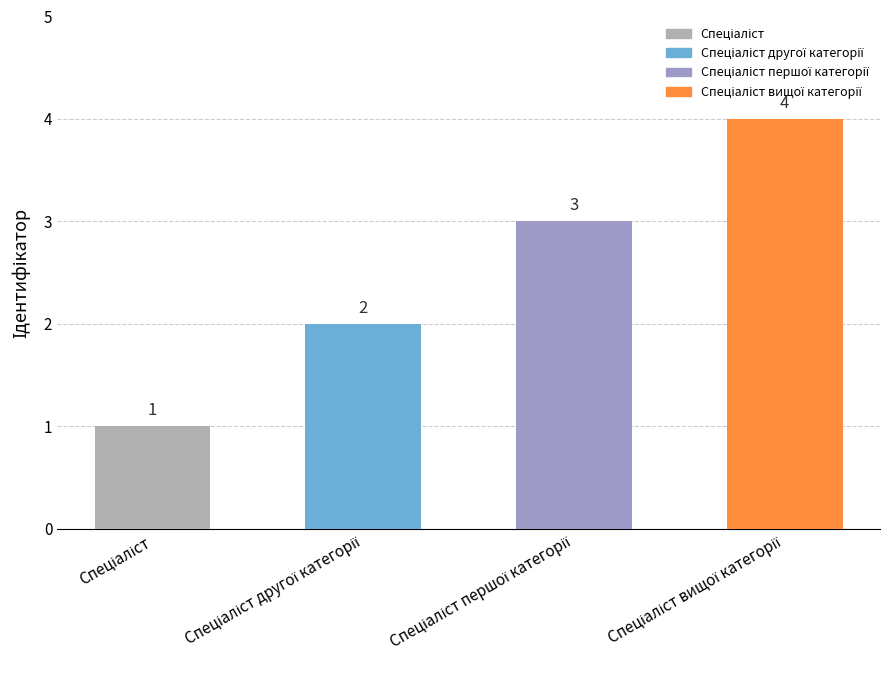

What is the value of the 1st bar from the left?

1